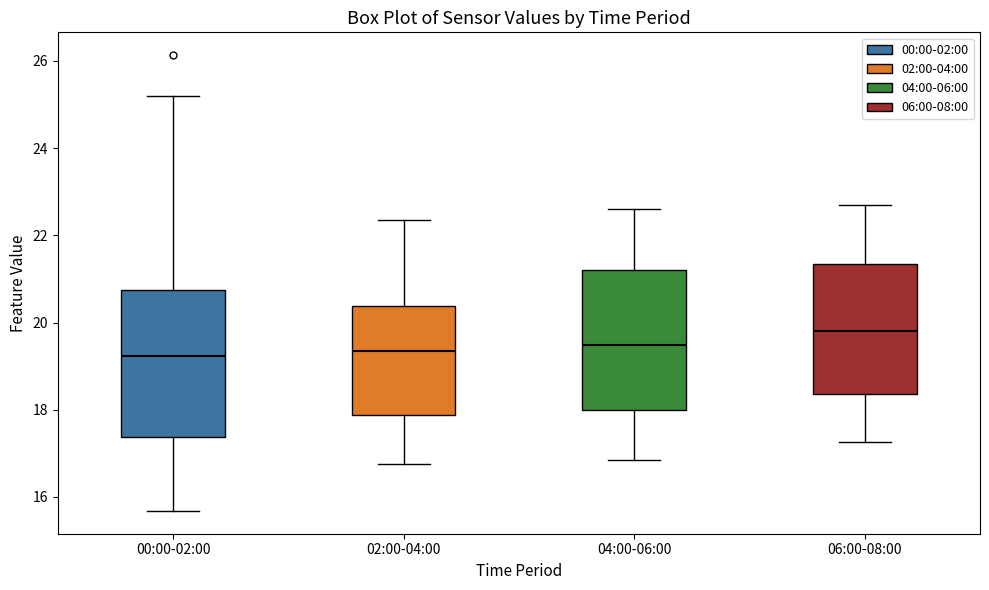

Where does the median line of the box for 00:00-02:00 sit on the y-axis? The values are not printed on the chart, so give them approximately, as read against the axis.

19.2